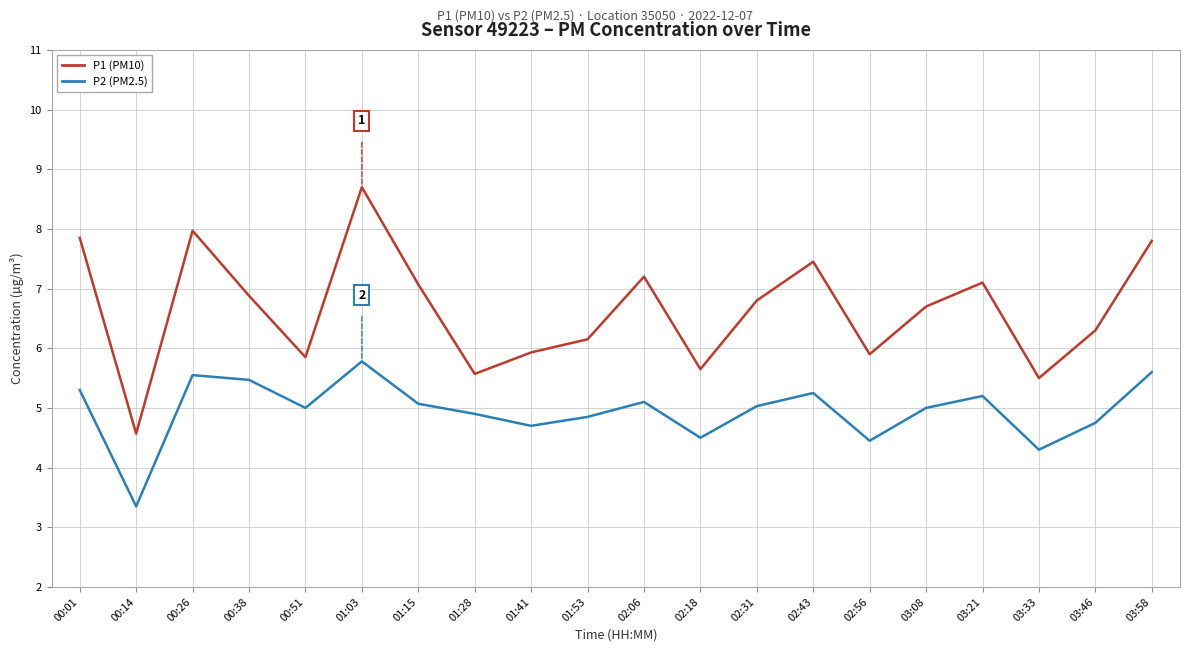

Which series has the largest range (max minus min)?

P1 (PM10)